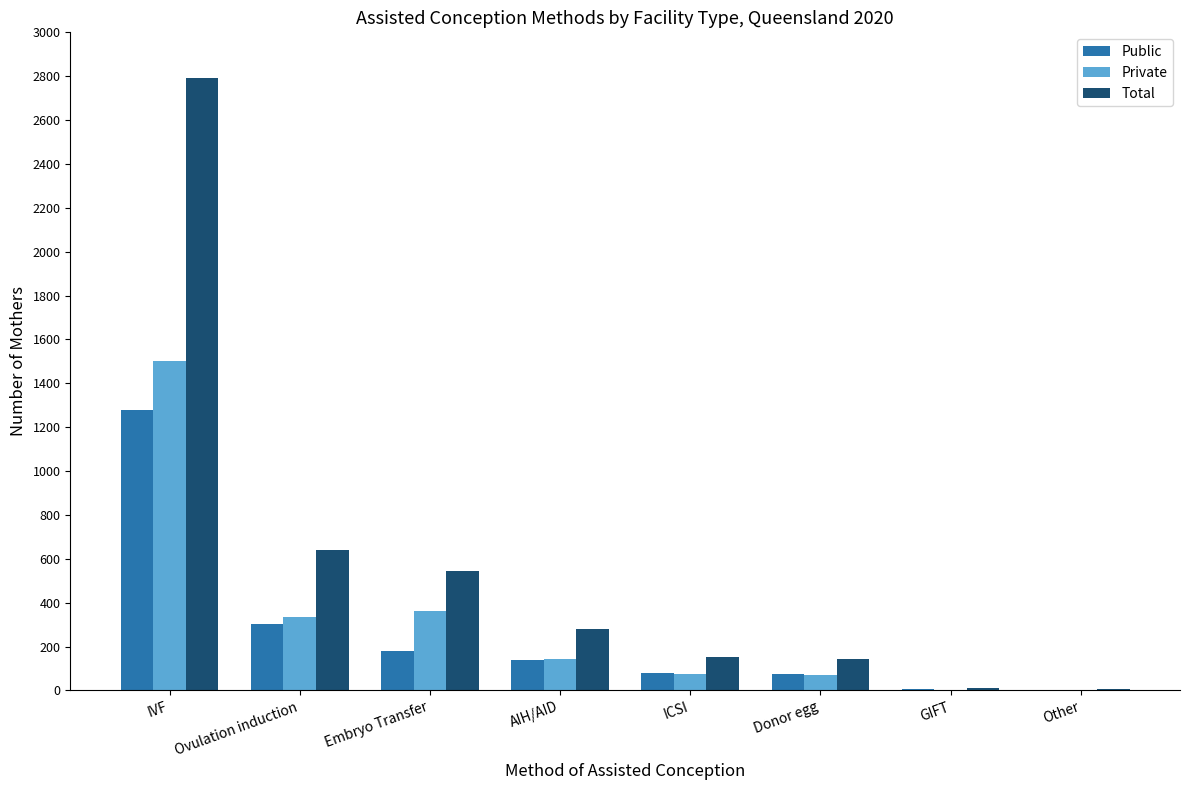

Between AIH/AID and GIFT, which series saw the biggest shift?

Total